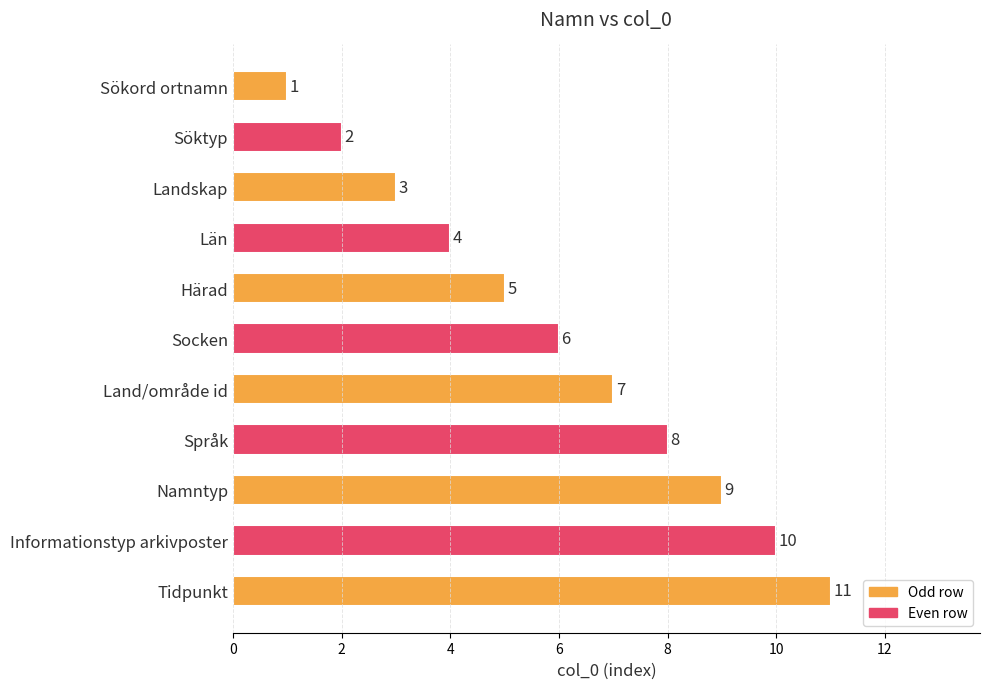

At which label is the value closest to 6?

Socken